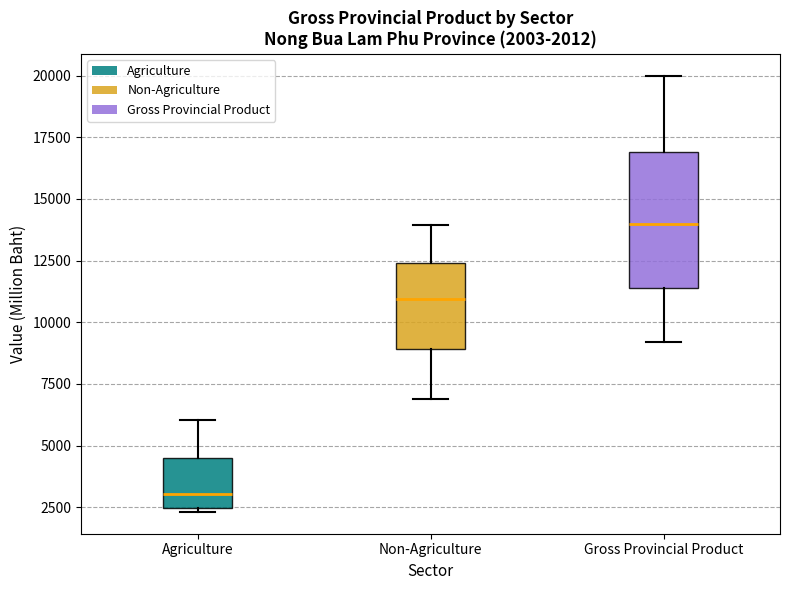

Which box's median line is the highest?

Gross Provincial Product